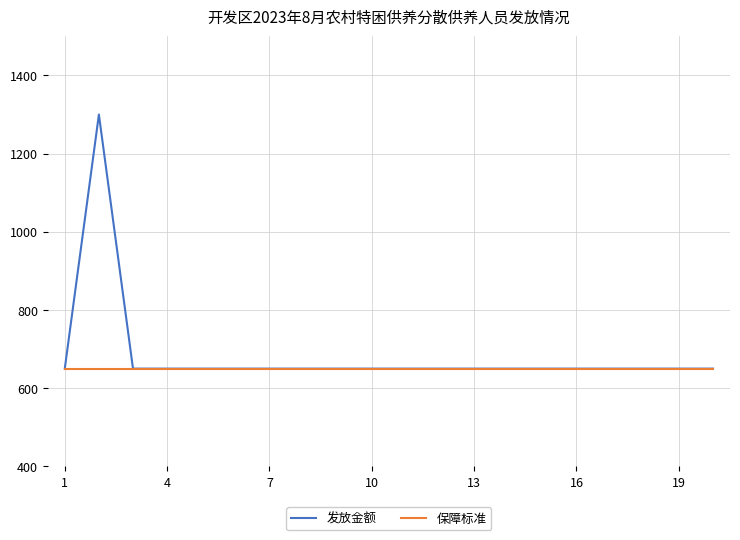

What is the greatest value displayed?

1300